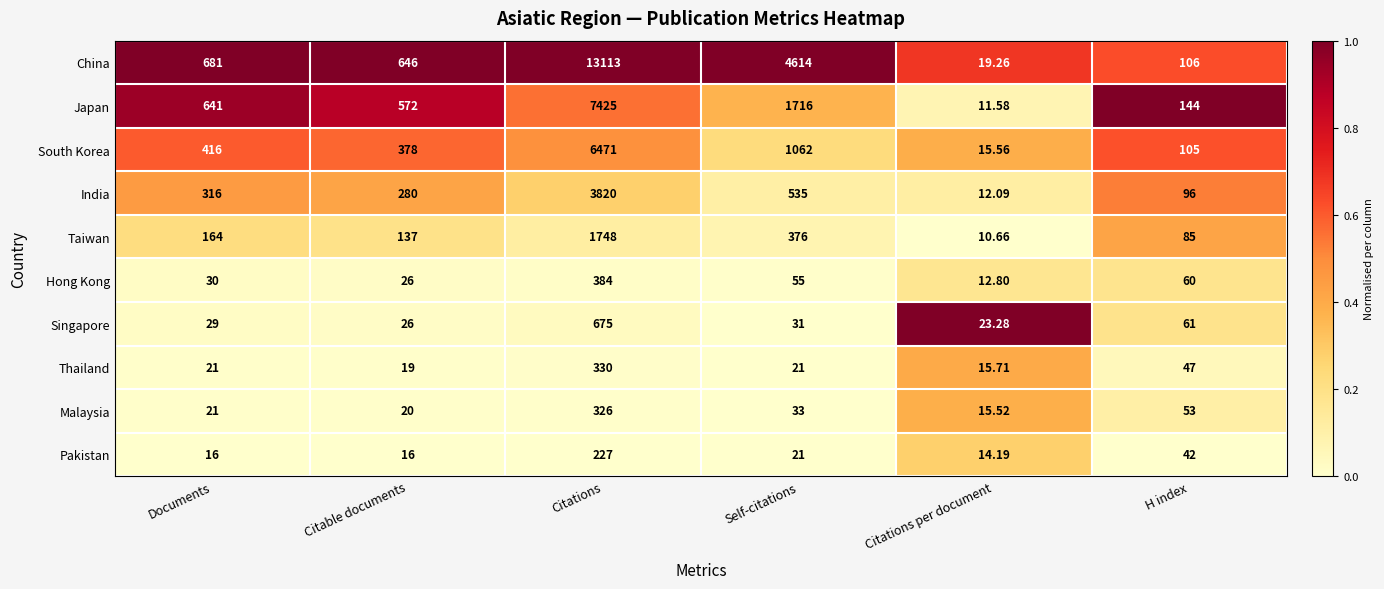

List the series in order of their peak value, lowest first.

Pakistan, Malaysia, Thailand, Hong Kong, Singapore, Taiwan, India, South Korea, Japan, China